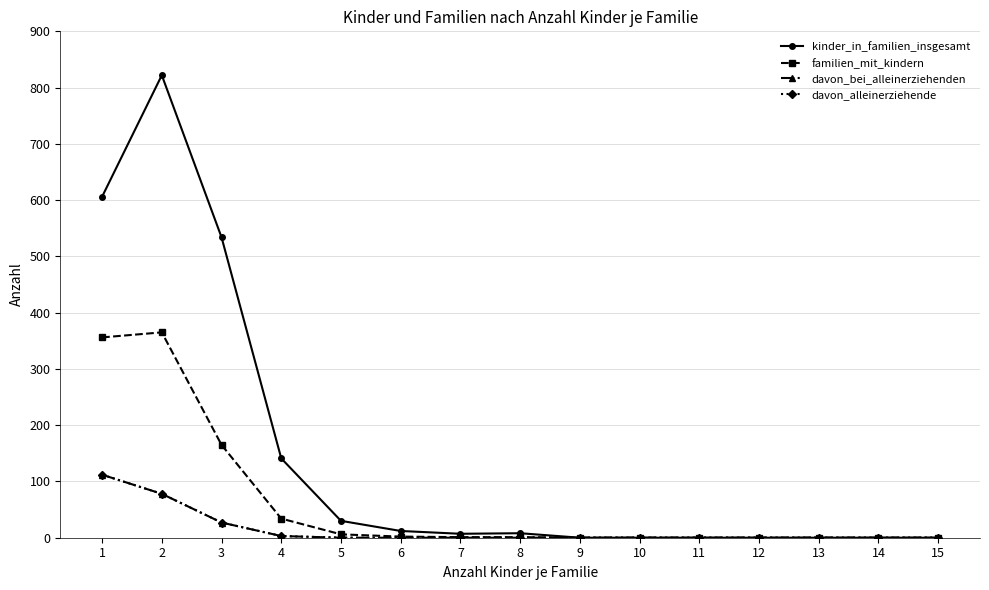

The kinder_in_familien_insgesamt series shows 562 at 14. True or false?

False